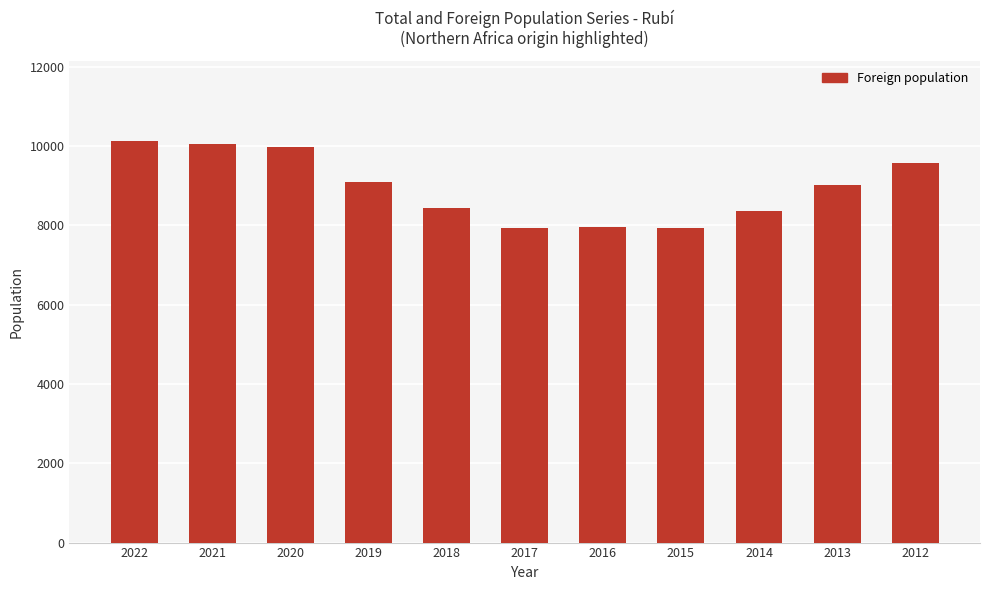

What is the change in value from 2015 to 2013?

+1091